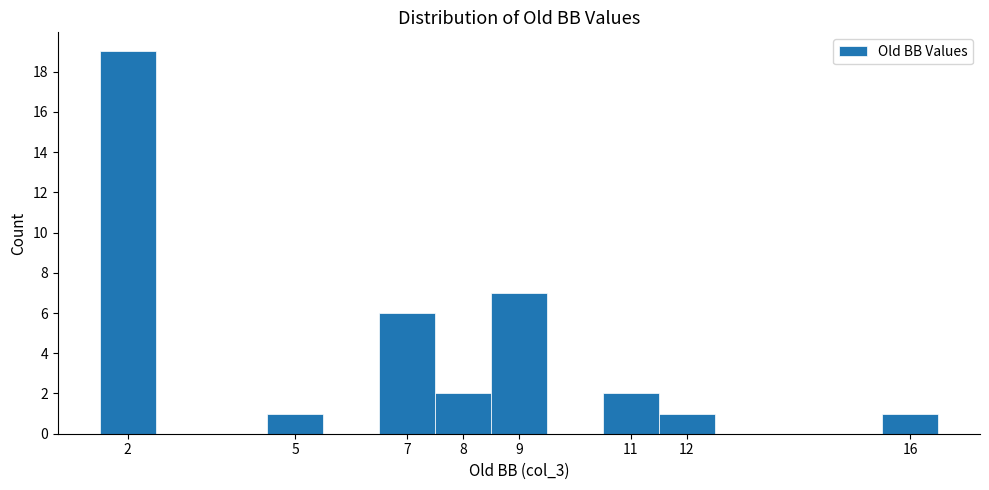

How tall is the bar that spans 7.5 to 8.5 on the x-axis? The values are not printed on the chart, so give them approximately, as read against the axis.

2